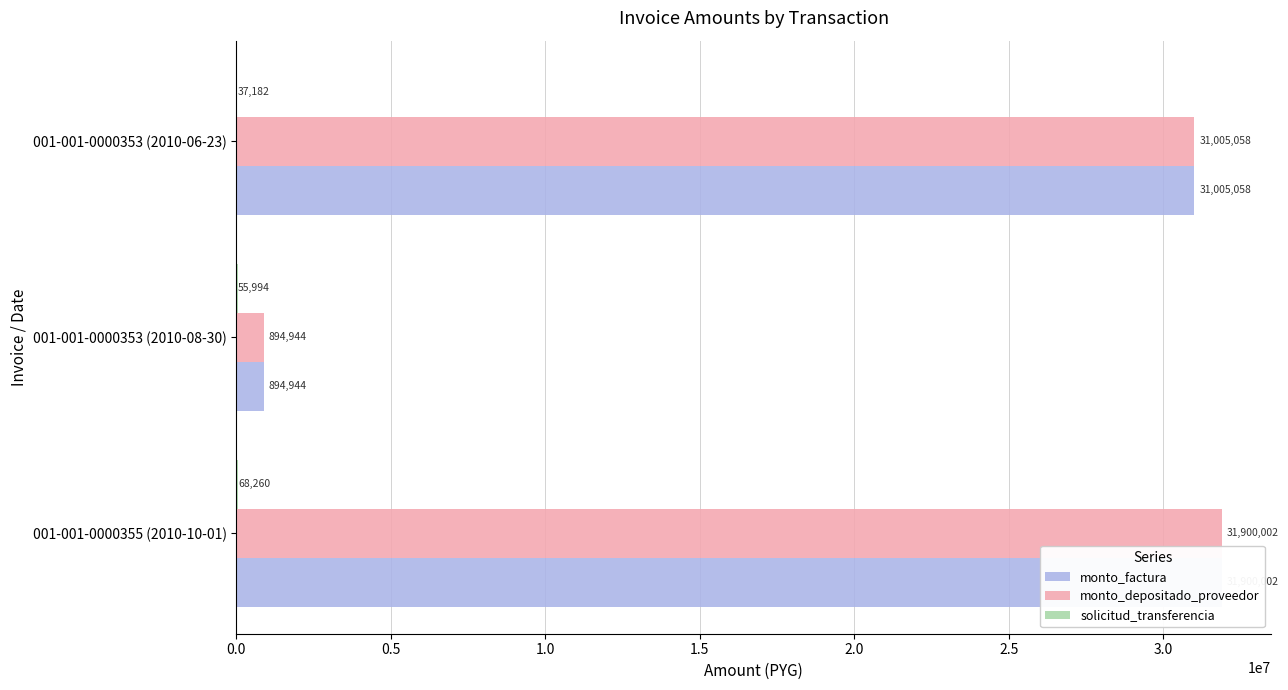

Rank the series at 001-001-0000353 (2010-08-30) from highest to lowest value.

monto_factura, monto_depositado_proveedor, solicitud_transferencia